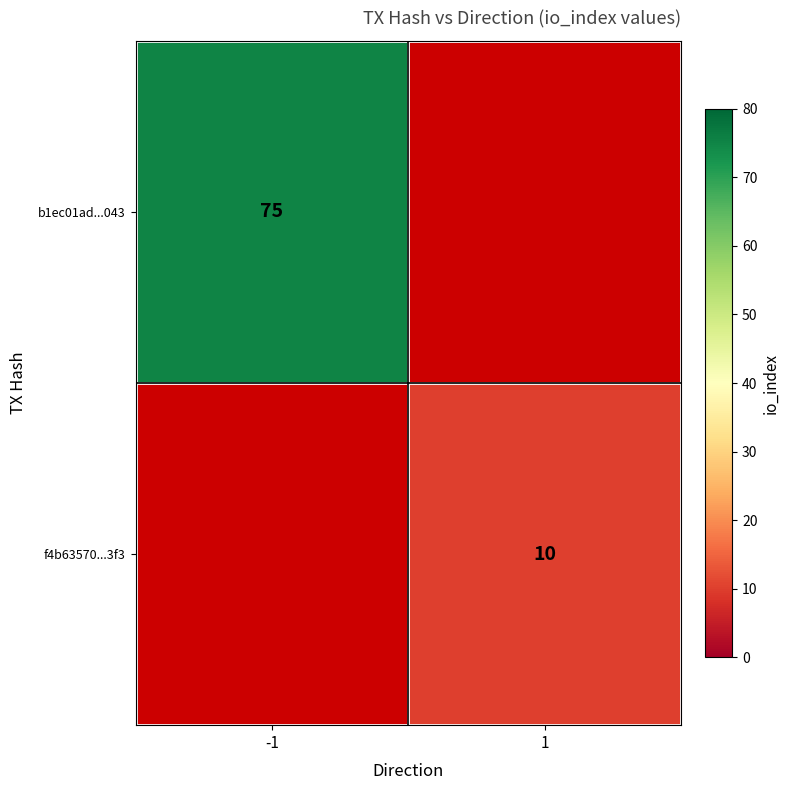

What is the minimum value shown in the chart?

10.0